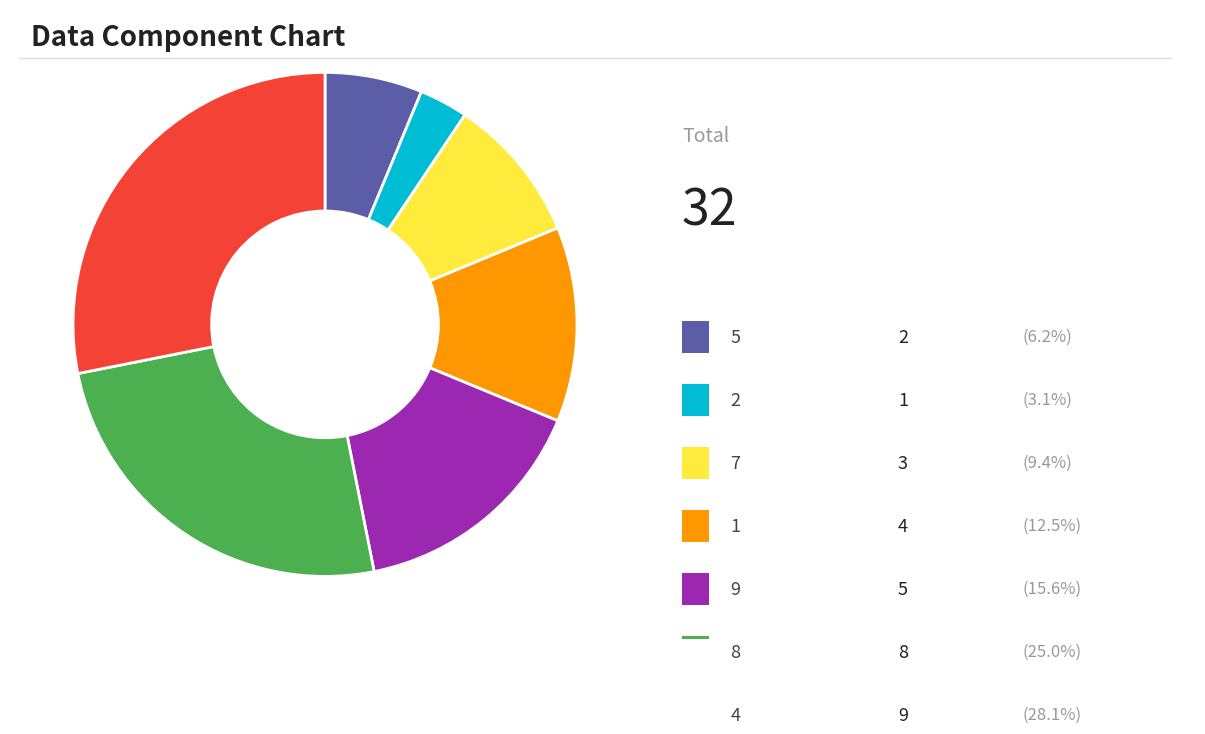

Does any single category account for the majority?

No